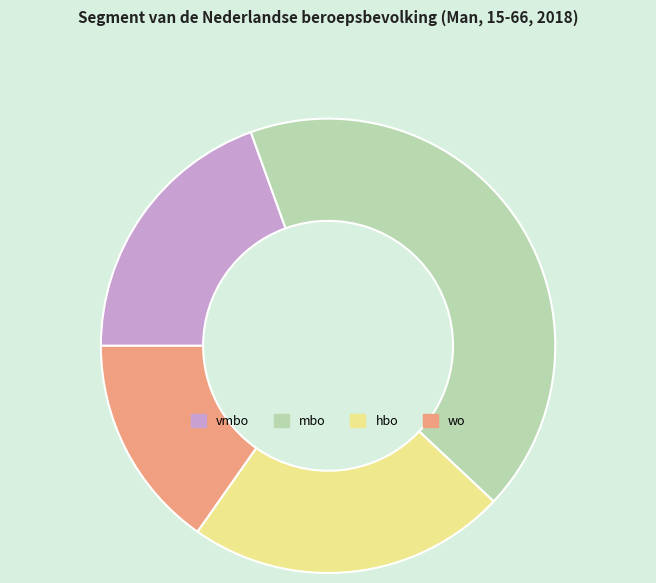

Is it true that mbo is 36% of the pie?

False